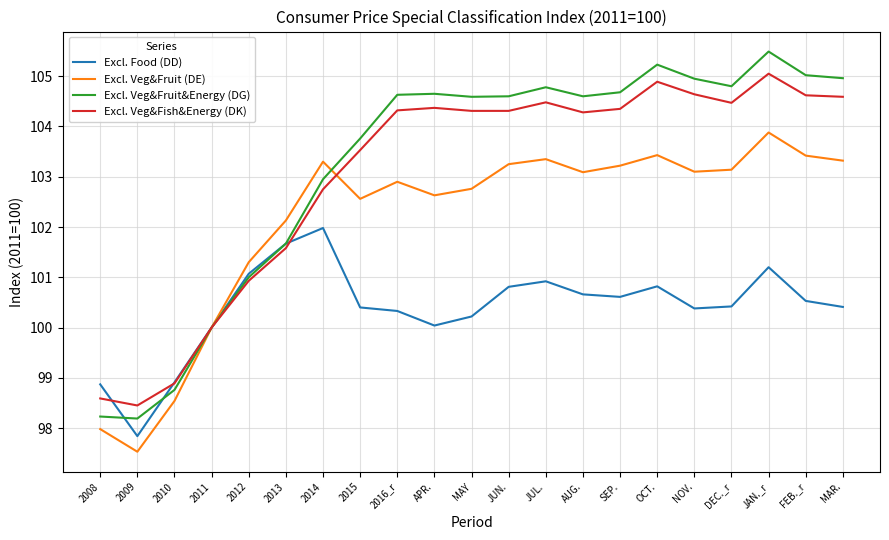

Does the chart display data point markers on the line(s)?

No